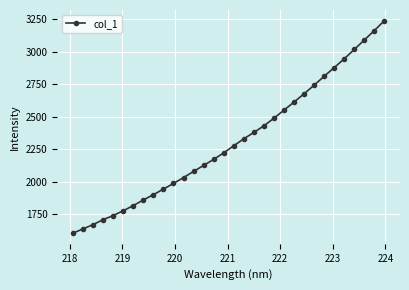

What is the value of the 14th point from the left?

2124.4